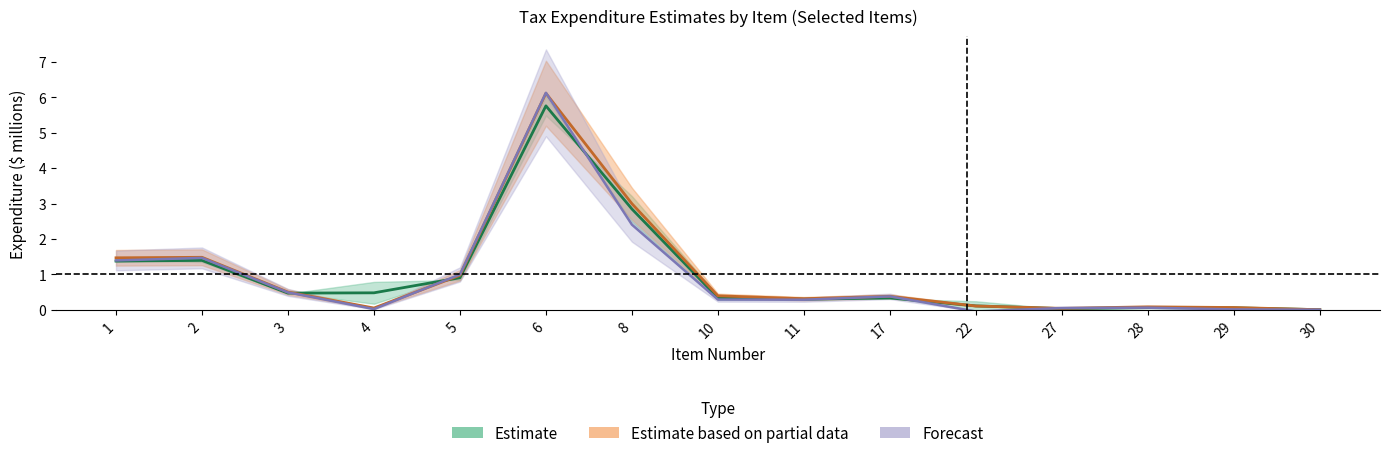

Which series has the largest range (max minus min)?

2007-2011 Total